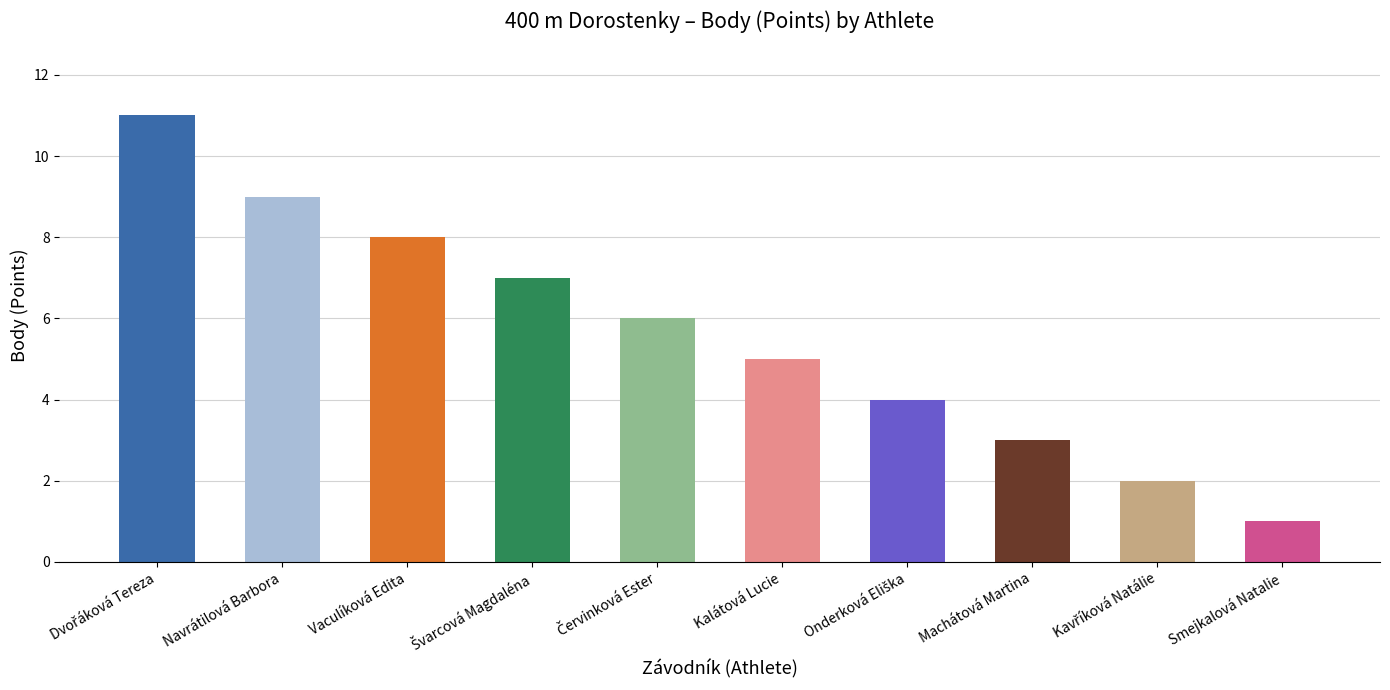

What is the label of the 8th bar from the right?

Vaculíková Edita